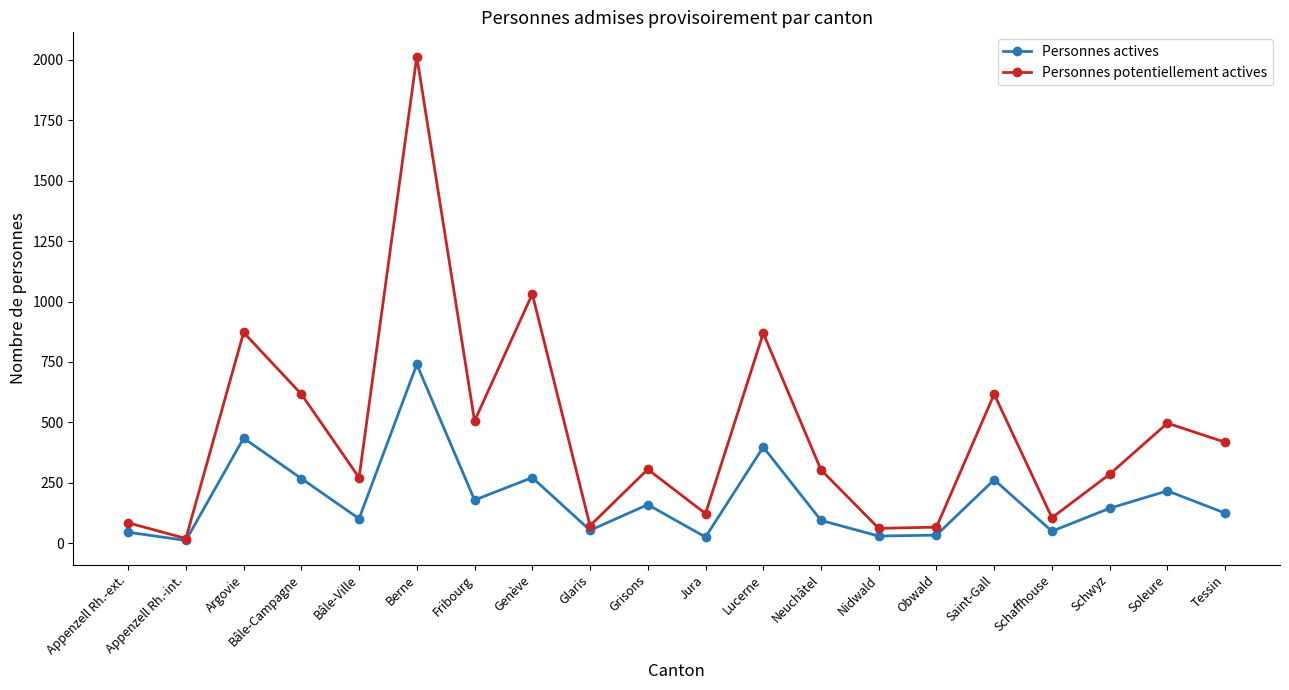

At Fribourg, list the series in order from smallest to largest.

Personnes actives, Personnes potentiellement actives